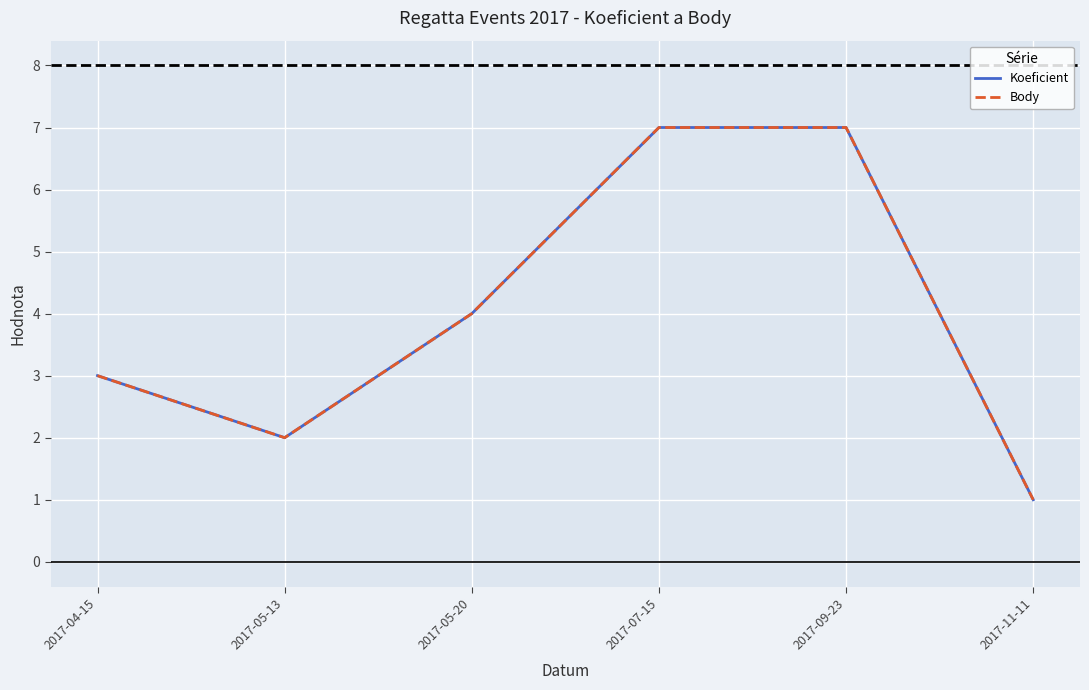

Rank the categories by Koeficient value from highest to lowest.

2017-07-15, 2017-09-23, 2017-05-20, 2017-04-15, 2017-05-13, 2017-11-11